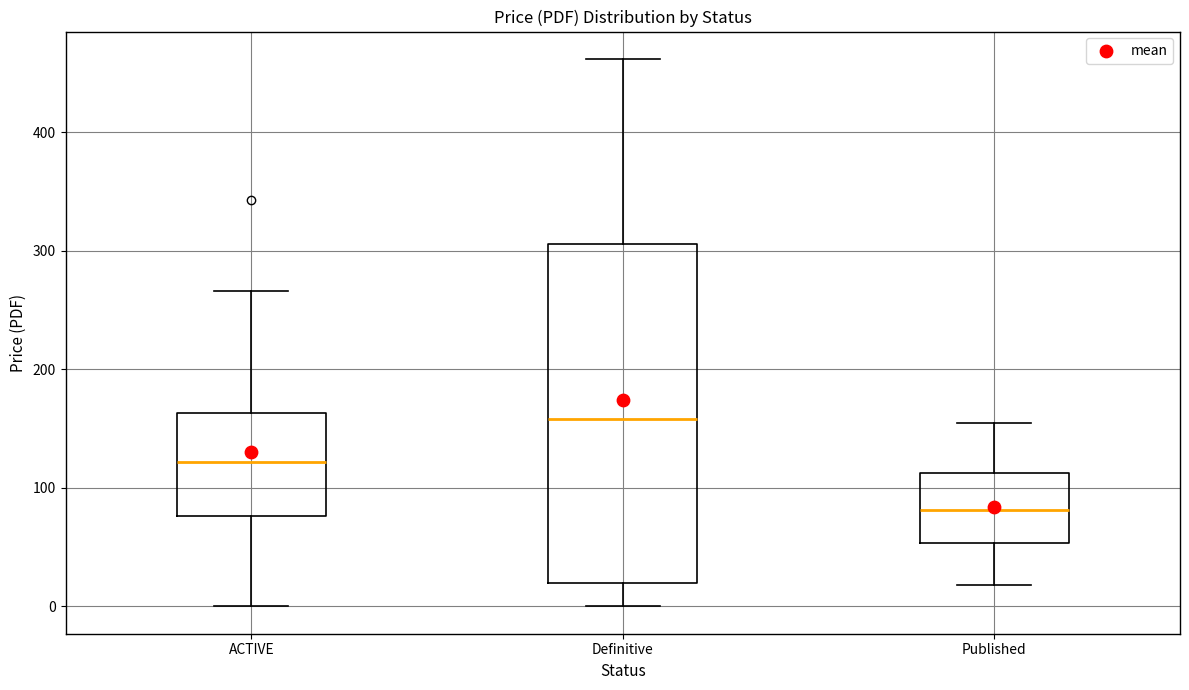

Reading left to right, read every box against the y-axis: the position of its median line, the range the box covers, and the ends of its whiskers. The values are not printed on the chart, so give them approximately, as read against the axis.

ACTIVE: median 120, box 80 to 160, whiskers 0 to 270
Definitive: median 160, box 20 to 310, whiskers 0 to 460
Published: median 80, box 50 to 110, whiskers 20 to 160